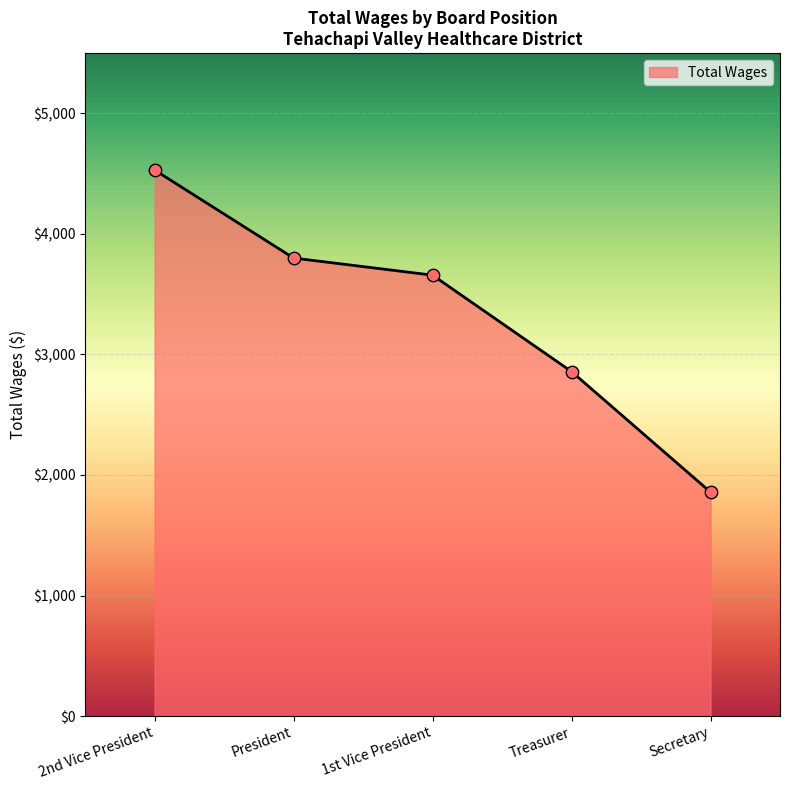

What is the change in value from President to Treasurer?

-942